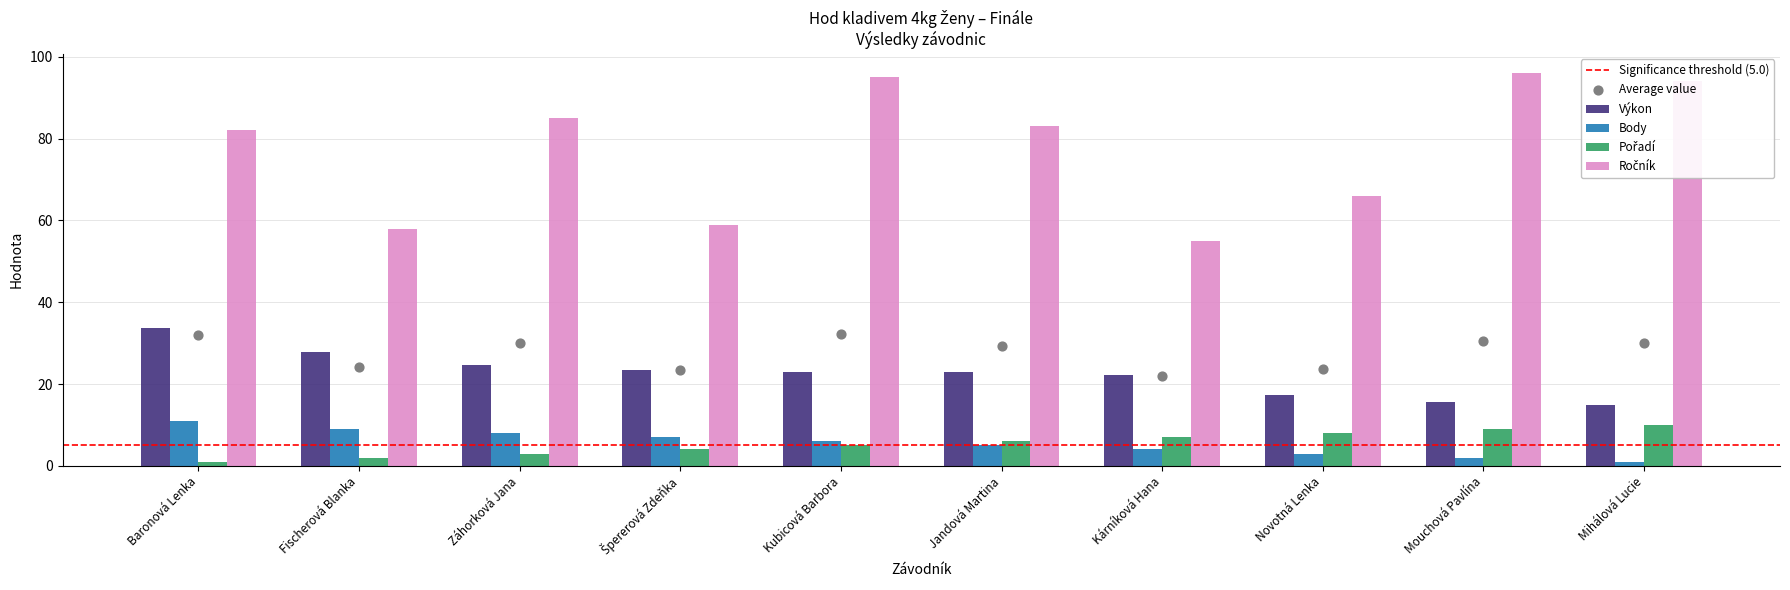

What are all the series names shown in the legend?

Výkon, Body, Pořadí, Ročník